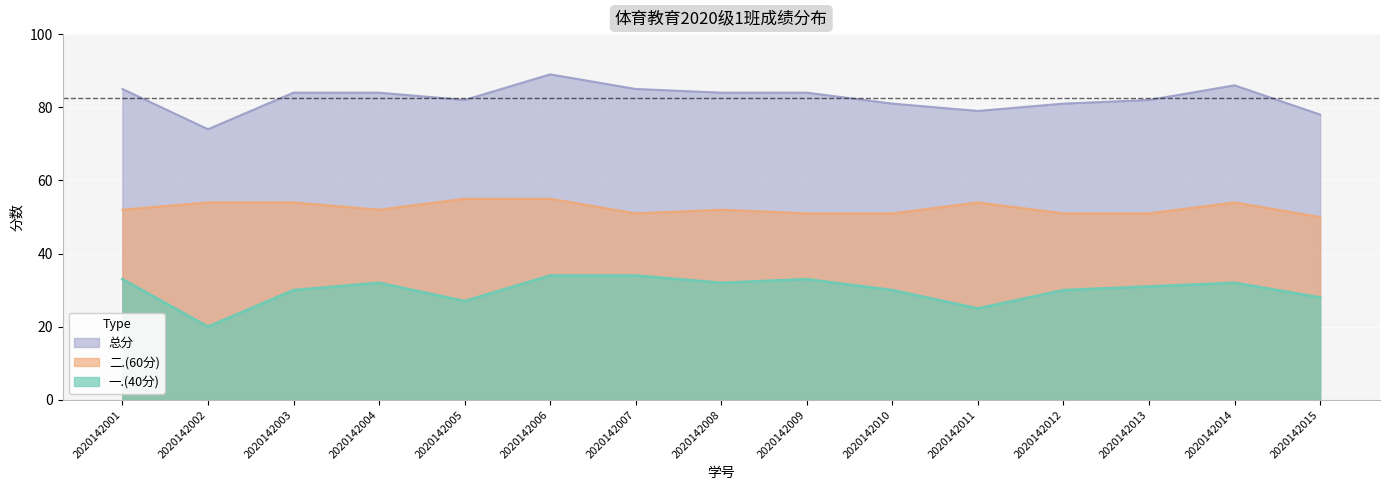

The 二.(60分) series shows 76 at 2020142008. True or false?

False